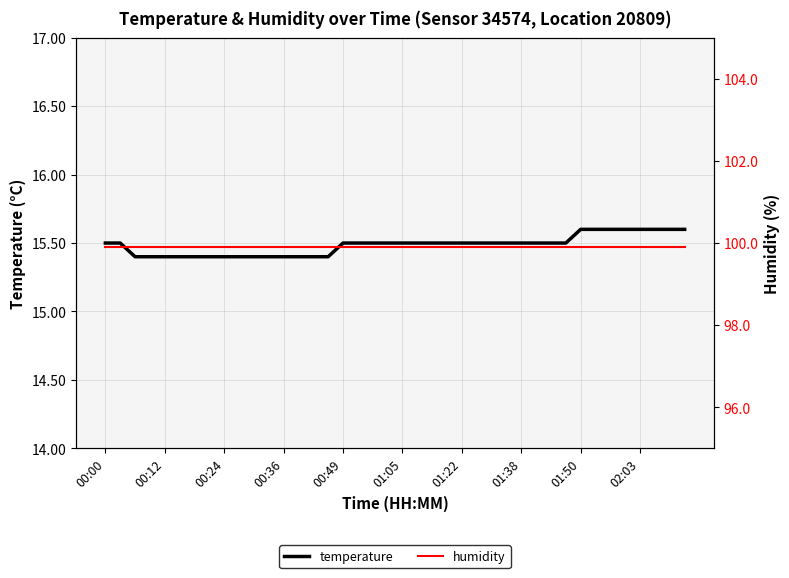

The value of temperature at 01:38 is 15.5. True or false?

True